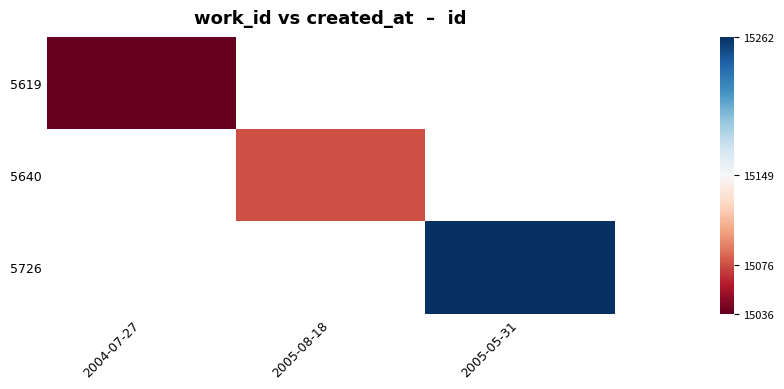

True or false: 5726 has a value of 23624.8 at 2005-05-31.

False